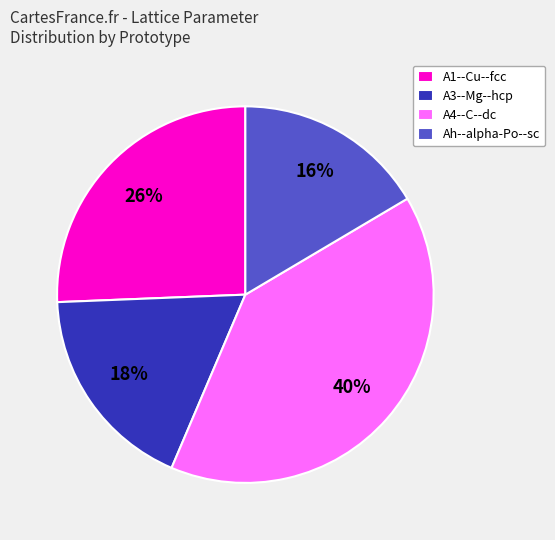

Does any single category account for the majority?

No